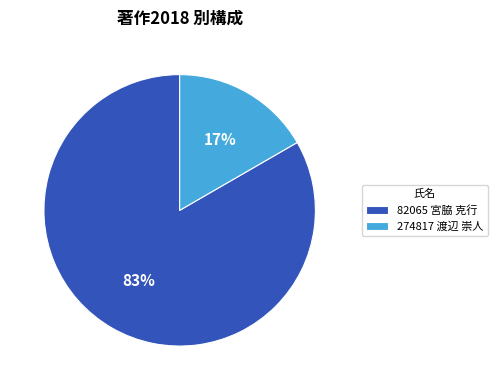

Is 82065 宮脇 克行 the majority of the pie?

Yes